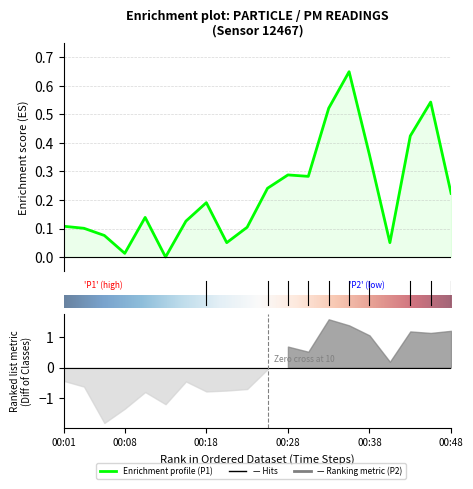

Read the value at 00:46.

0.5